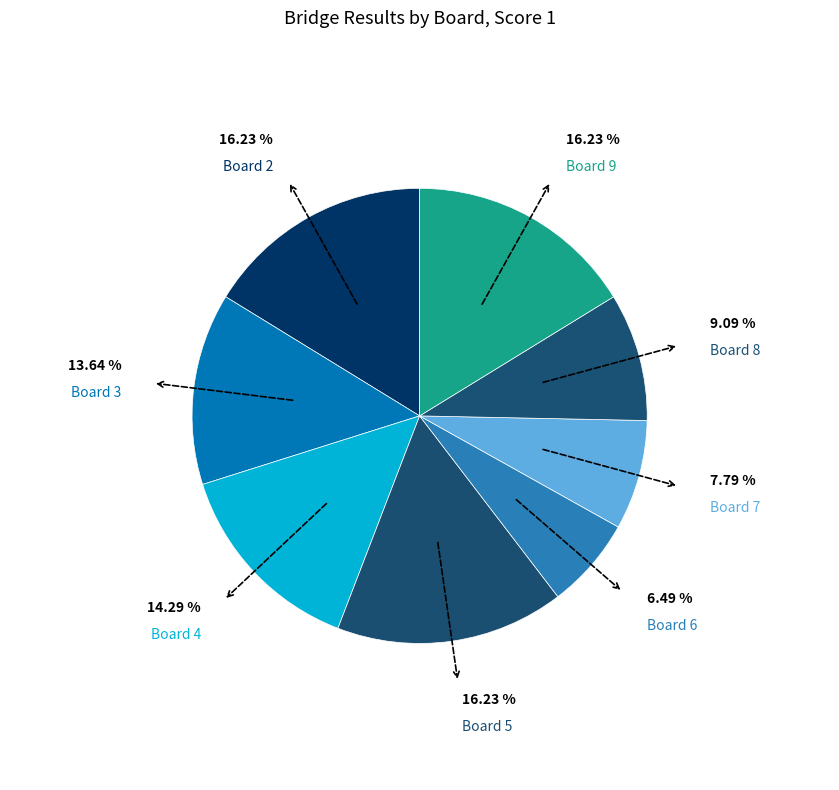

Does Board 4 account for over 50% of the chart?

No